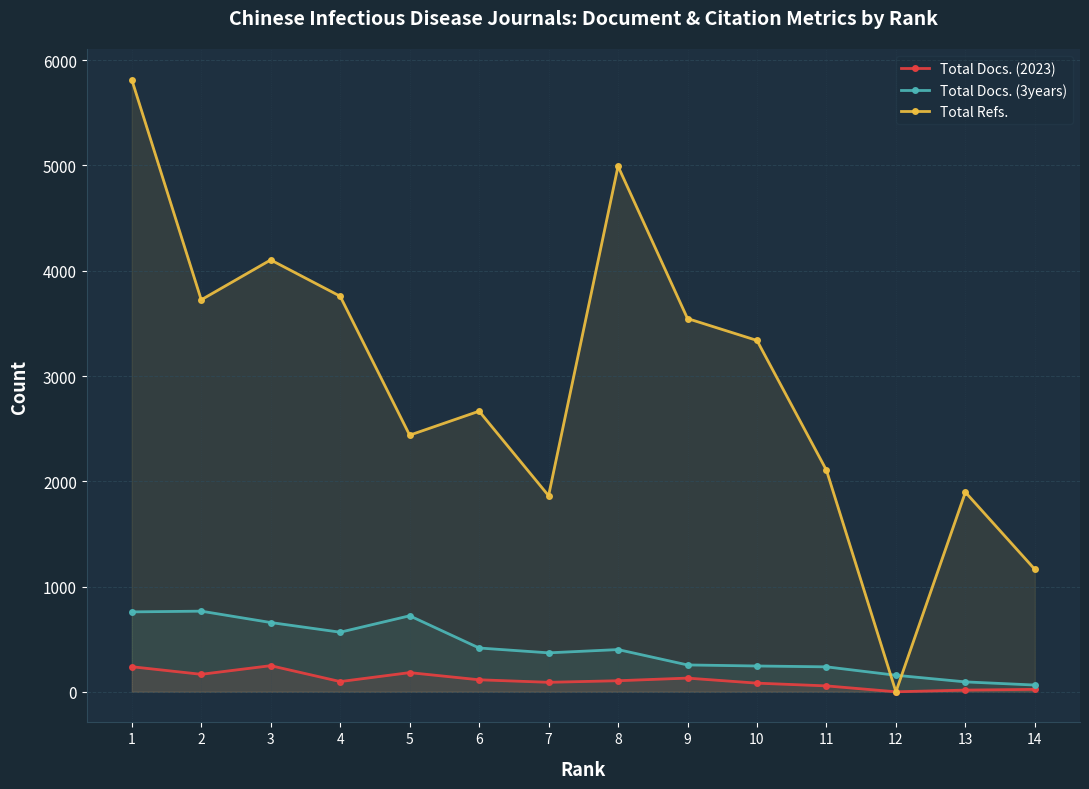

Which has a higher value, 9 or 12?

9